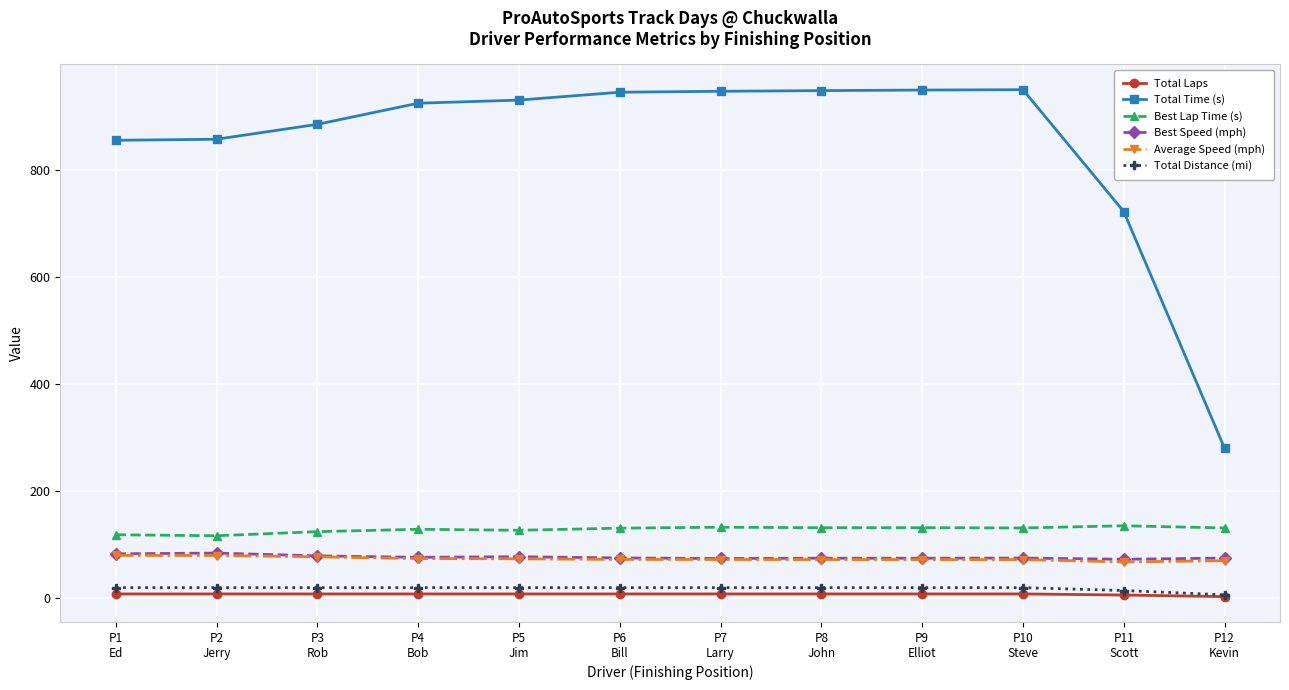

What are all the series names shown in the legend?

Total Laps, Total Time (s), Best Lap Time (s), Best Speed (mph), Average Speed (mph), Total Distance (mi)